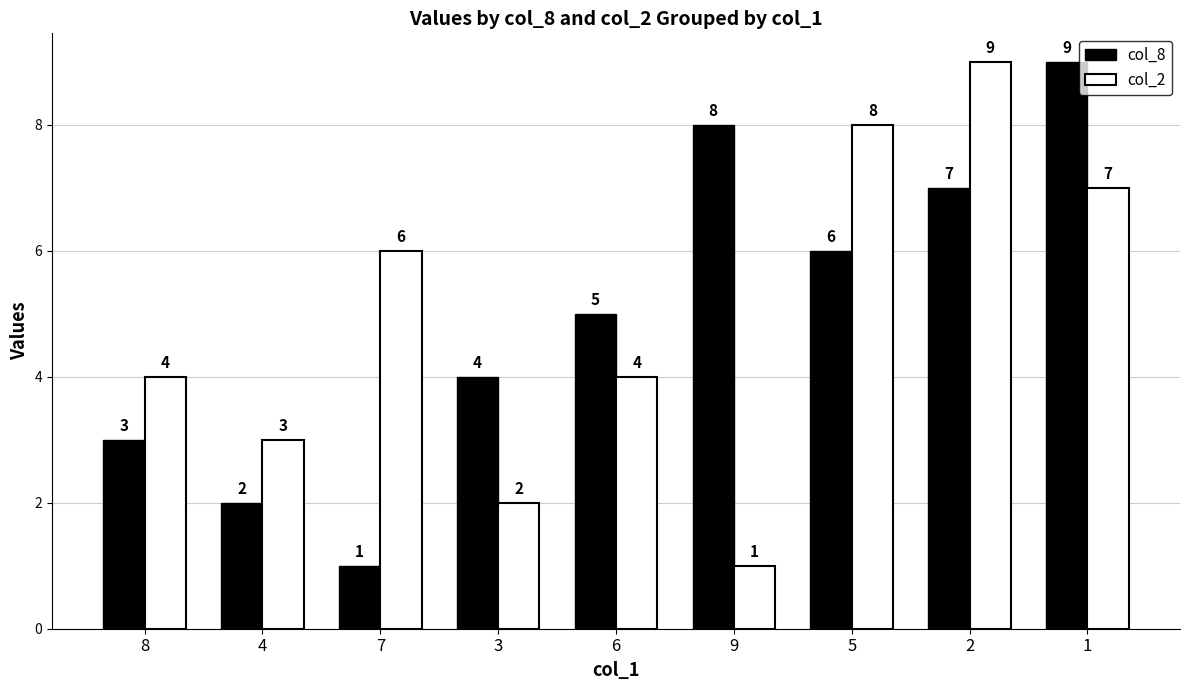

How many col_8 values are between 3 and 7?

5